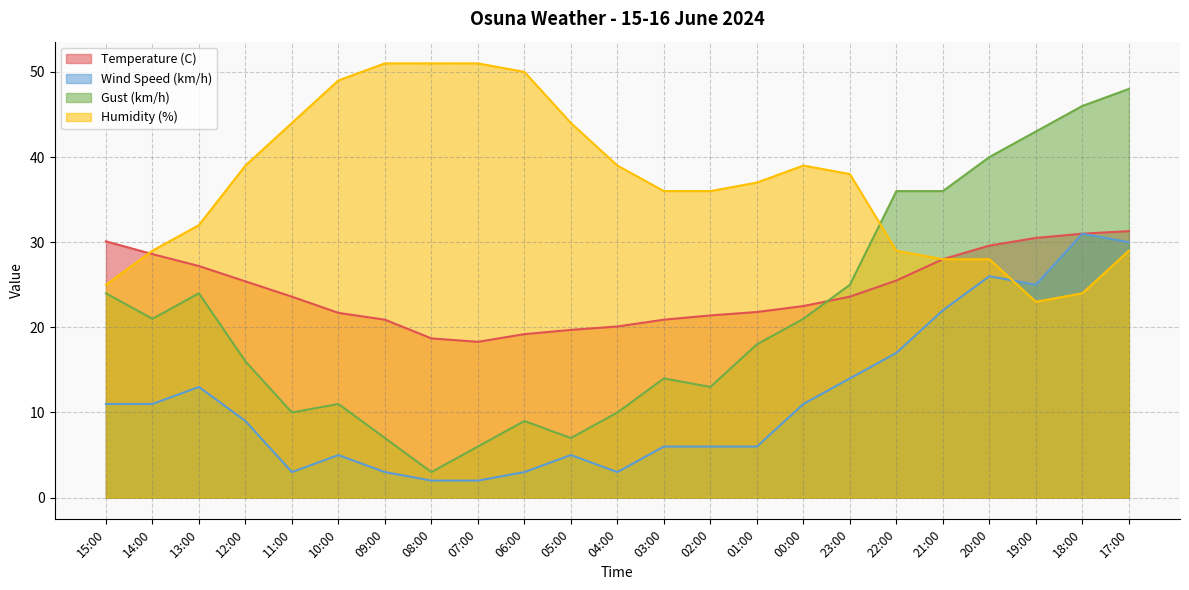

True or false: Wind Speed (km/h) and Temperature (C) cross at least once.

False